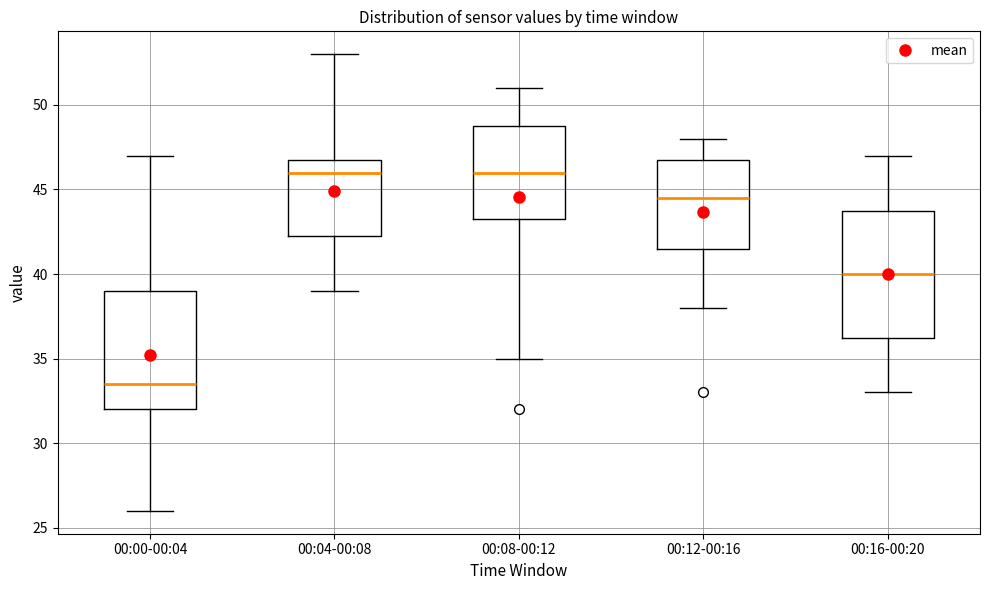

Reading left to right, read every box against the y-axis: the position of its median line, the range the box covers, and the ends of its whiskers. The values are not printed on the chart, so give them approximately, as read against the axis.

00:00-00:04: median 33.5, box 32.0 to 39.0, whiskers 26.0 to 47.0
00:04-00:08: median 46.0, box 42.5 to 47.0, whiskers 39.0 to 53.0
00:08-00:12: median 46.0, box 43.5 to 49.0, whiskers 35.0 to 51.0
00:12-00:16: median 44.5, box 41.5 to 47.0, whiskers 38.0 to 48.0
00:16-00:20: median 40.0, box 36.5 to 44.0, whiskers 33.0 to 47.0